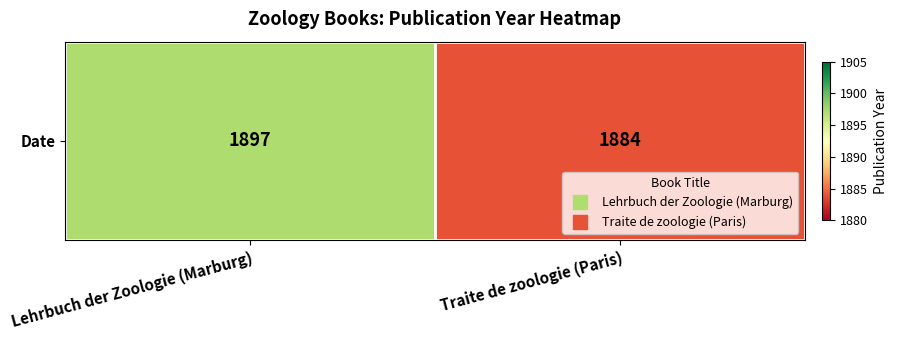

What is the change in value from Lehrbuch der Zoologie (Marburg) to Traite de zoologie (Paris)?

-13